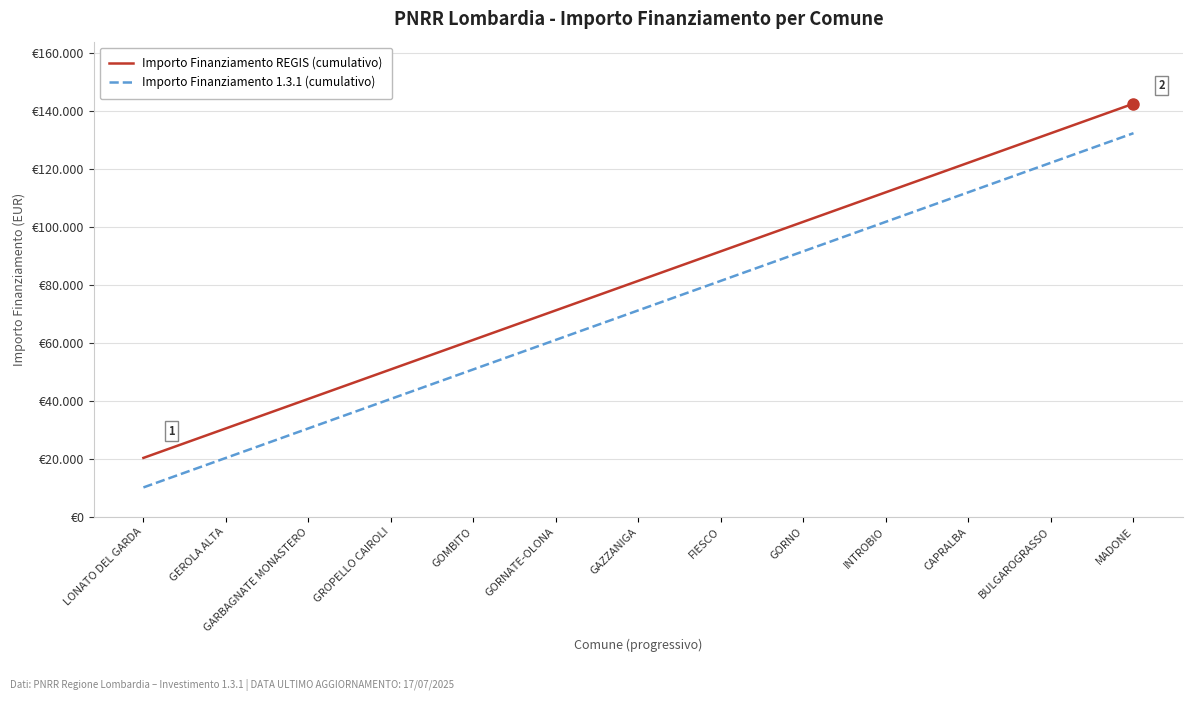

What are all the series names shown in the legend?

Importo Finanziamento REGIS (cumulativo), Importo Finanziamento 1.3.1 (cumulativo)